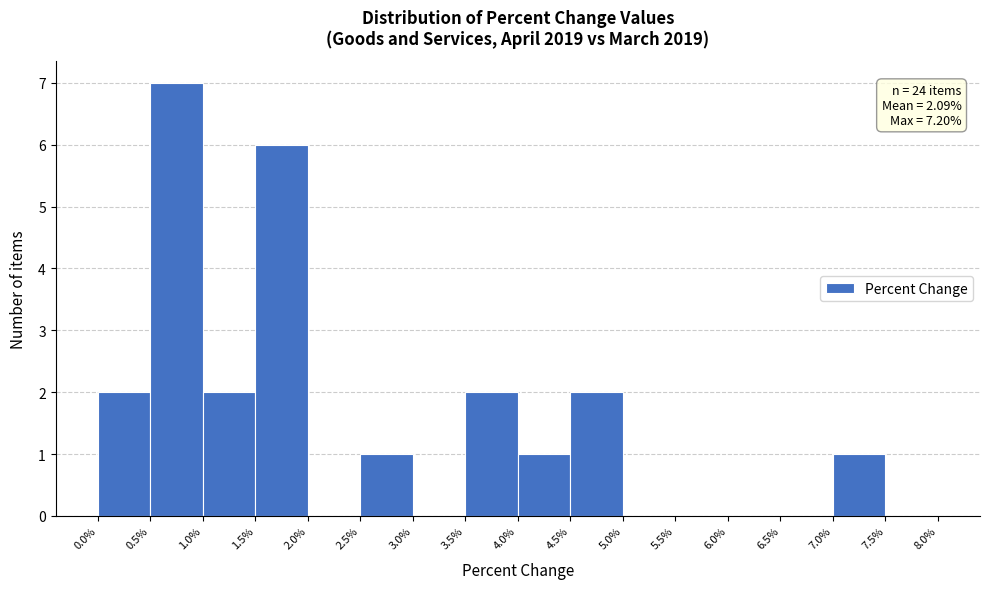

Over which range of the x-axis is the bar tallest?

0.5% to 1.0%